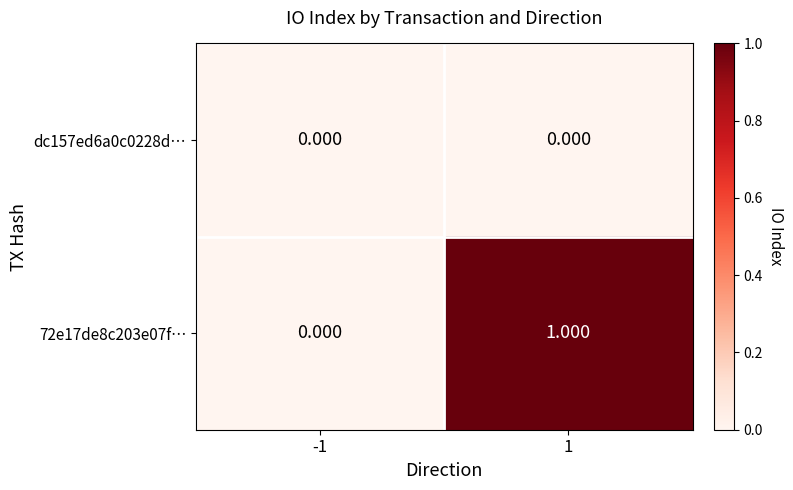

At which category is the sum across all series the highest?

1